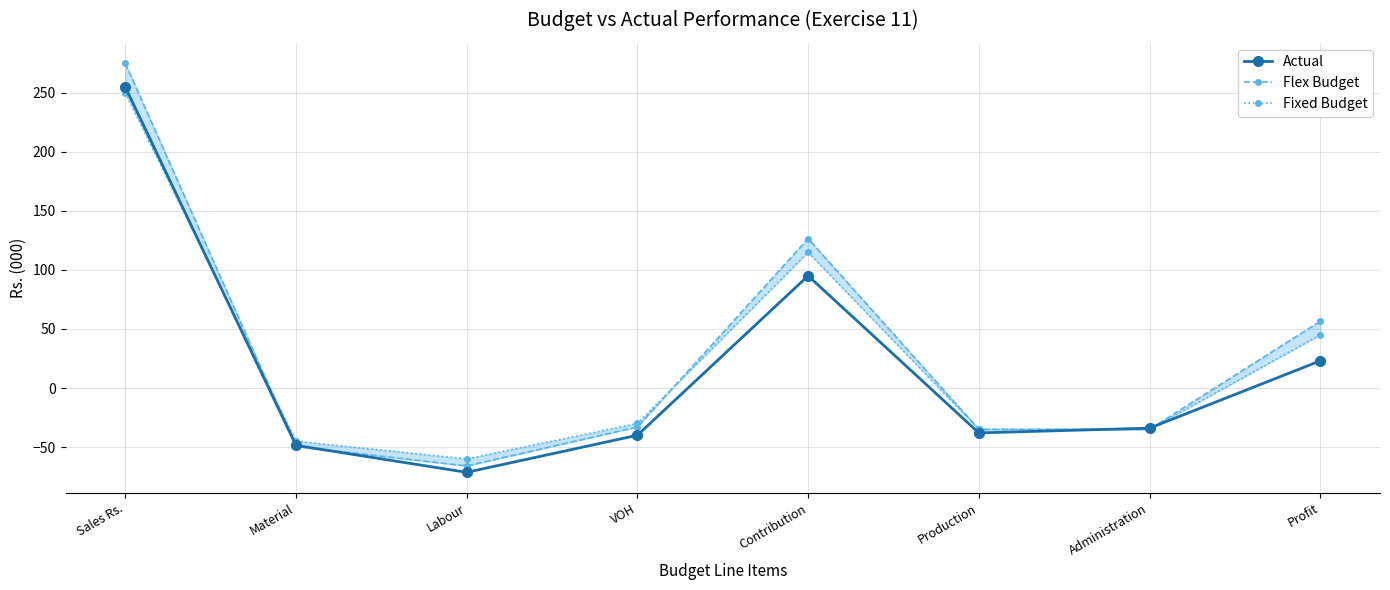

At VOH, list the series in order from smallest to largest.

Actual, Flex Budget, Fixed Budget